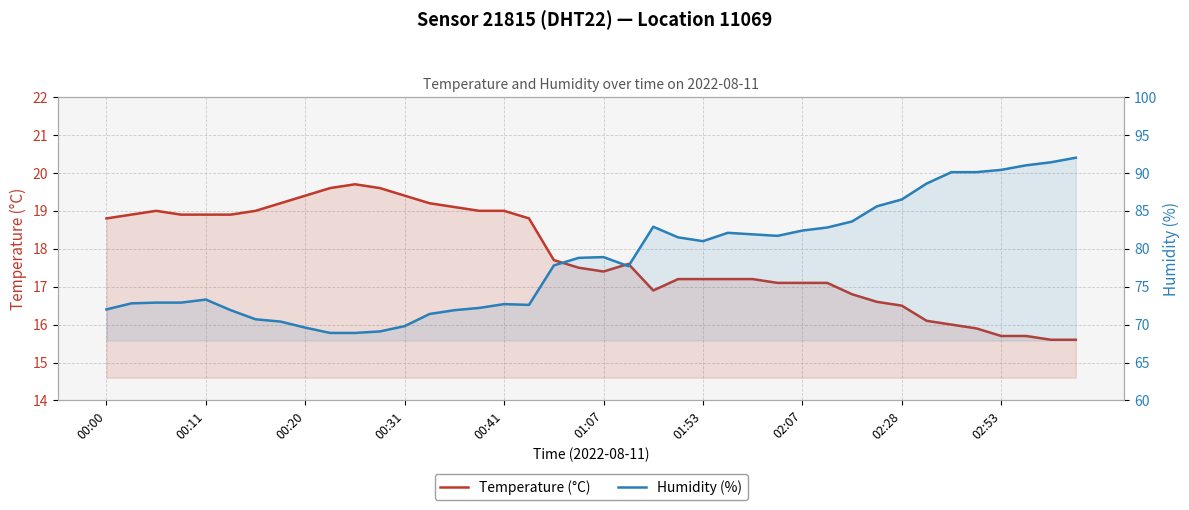

At how many categories does at least one series exceed 22?

40